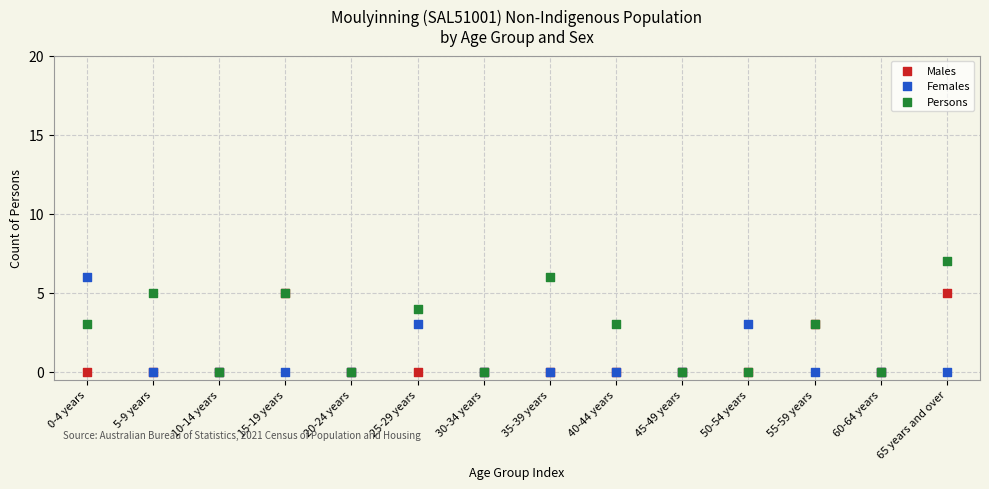

What are all the series names shown in the legend?

Males, Females, Persons